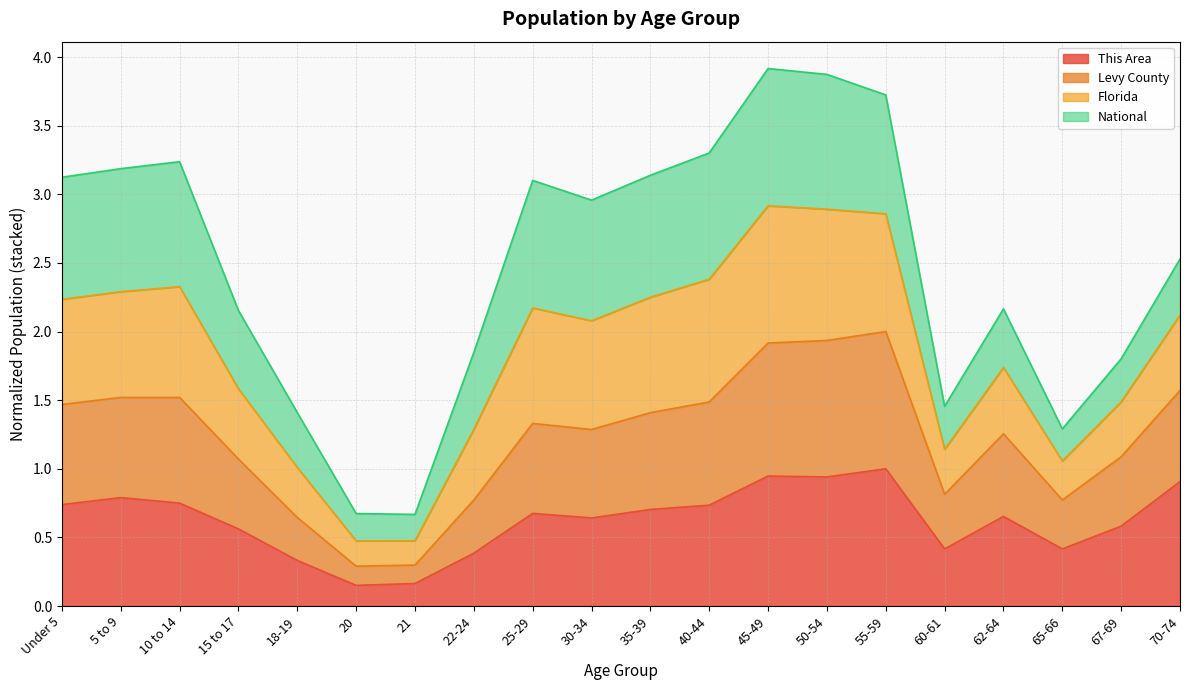

Which series has the largest range (max minus min)?

Florida